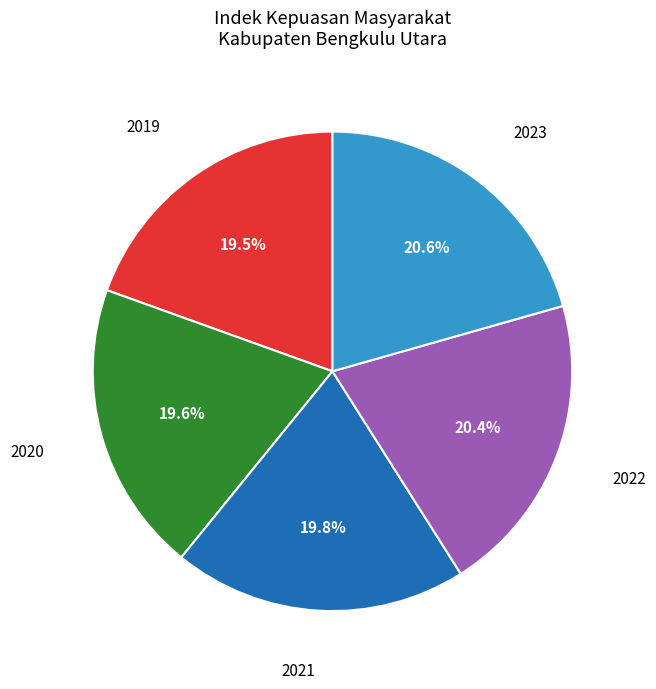

Count the number of slices in the pie.

5